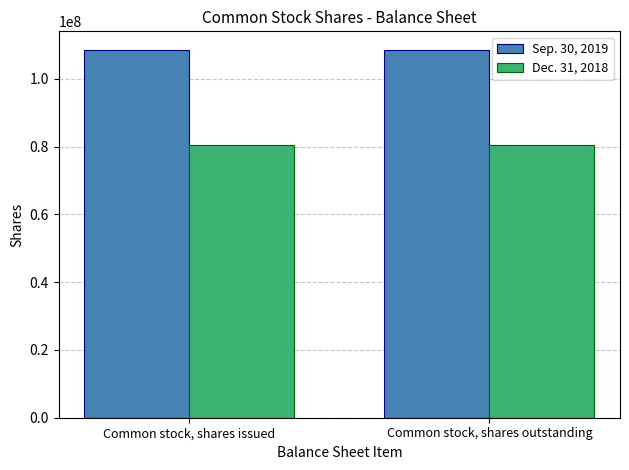

List the series in order of their peak value, lowest first.

Dec. 31, 2018, Sep. 30, 2019